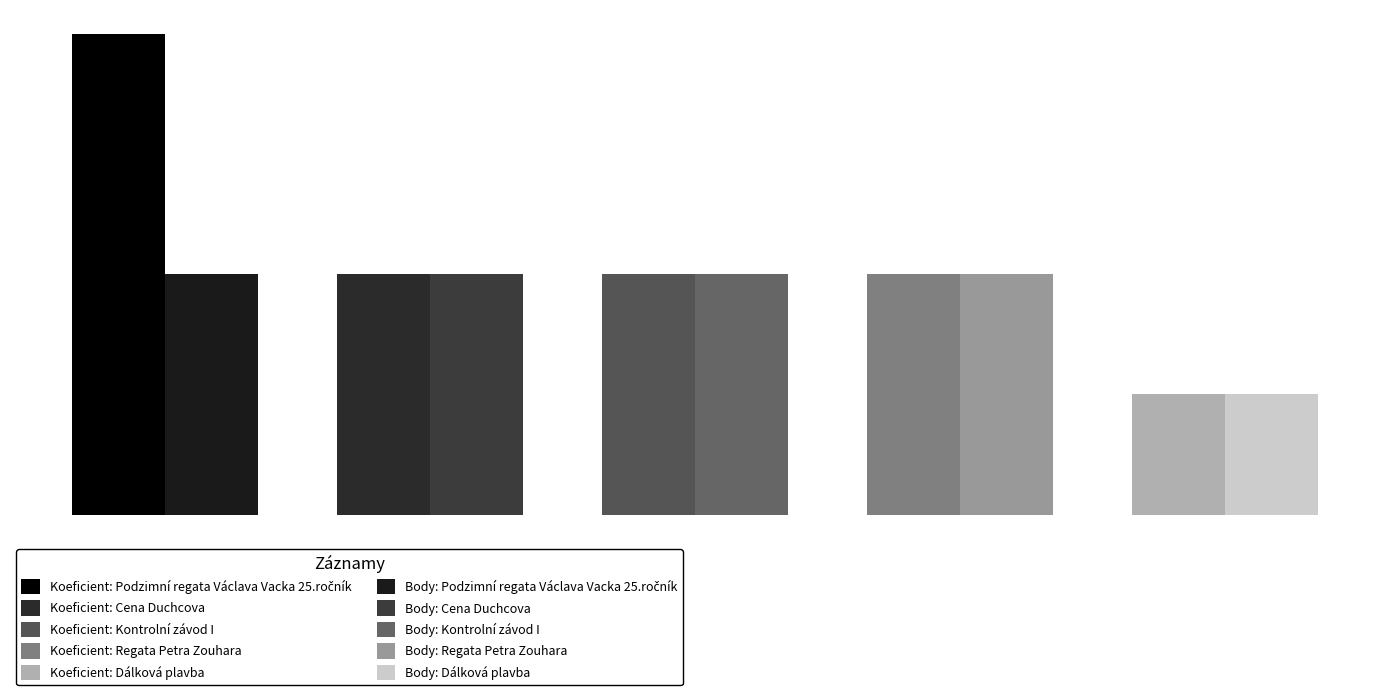

At which label does Body reach its minimum?

Dálková plavba